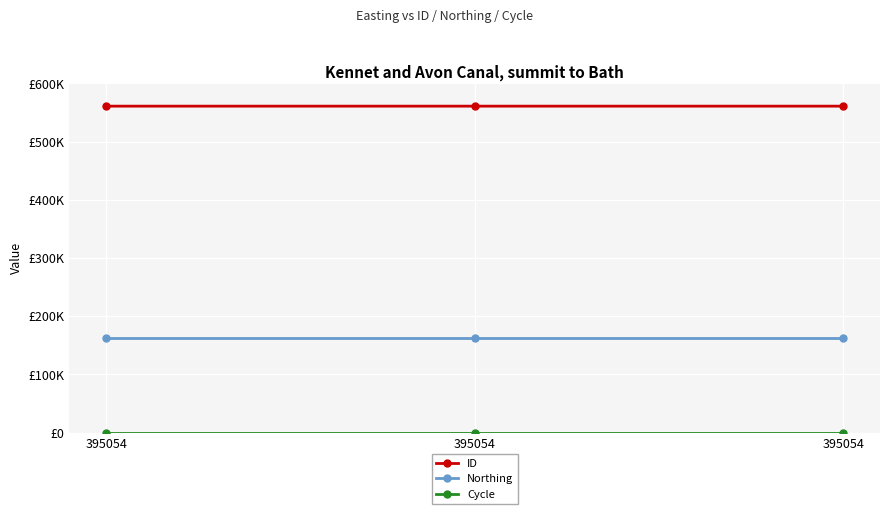

Does the chart have visible grid lines?

Yes